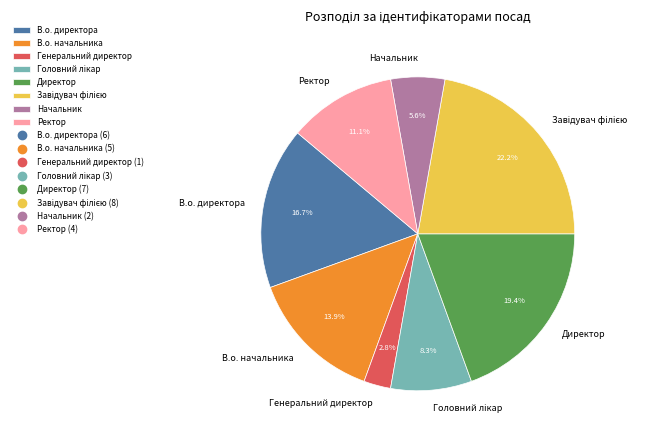

To the nearest percent, what is the difference between the largest and smallest slice percentages?

19%